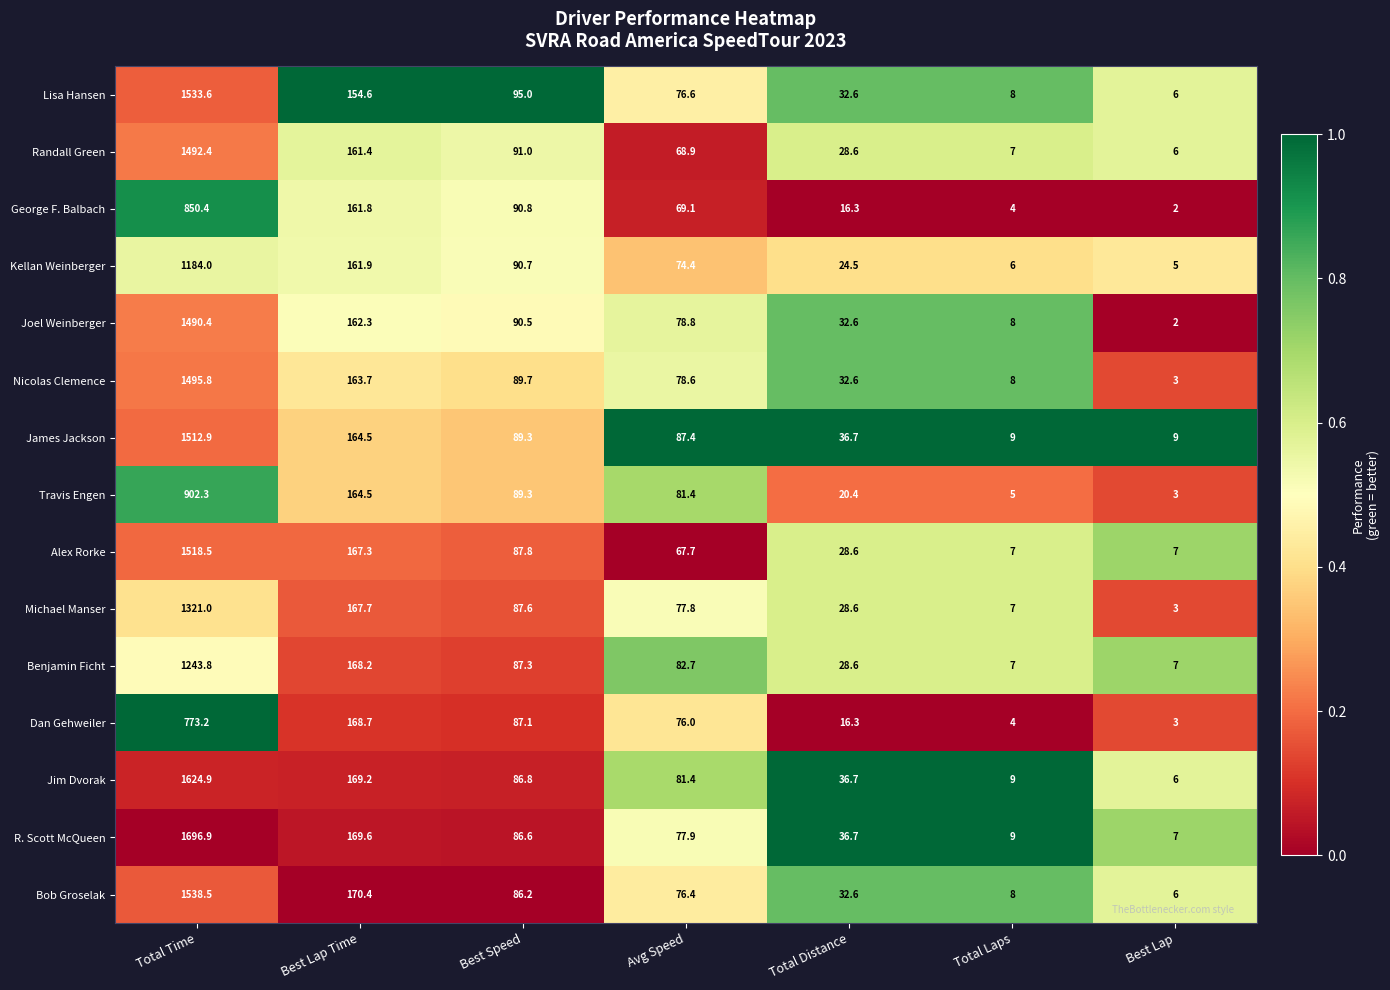

At which label does Alex Rorke first exceed 67?

Total Time